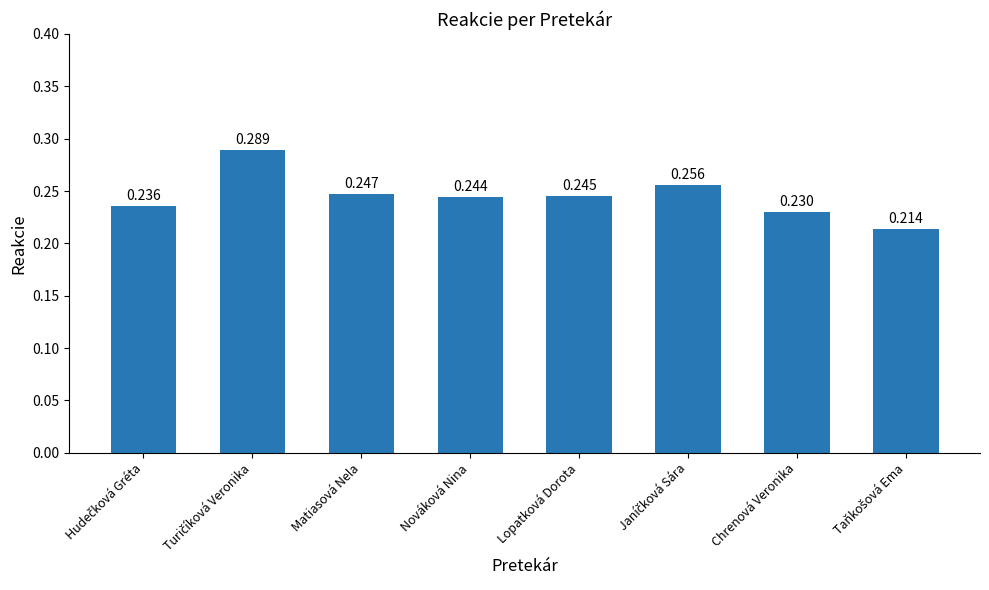

What is the label of the 2nd bar from the right?

Chrenová Veronika